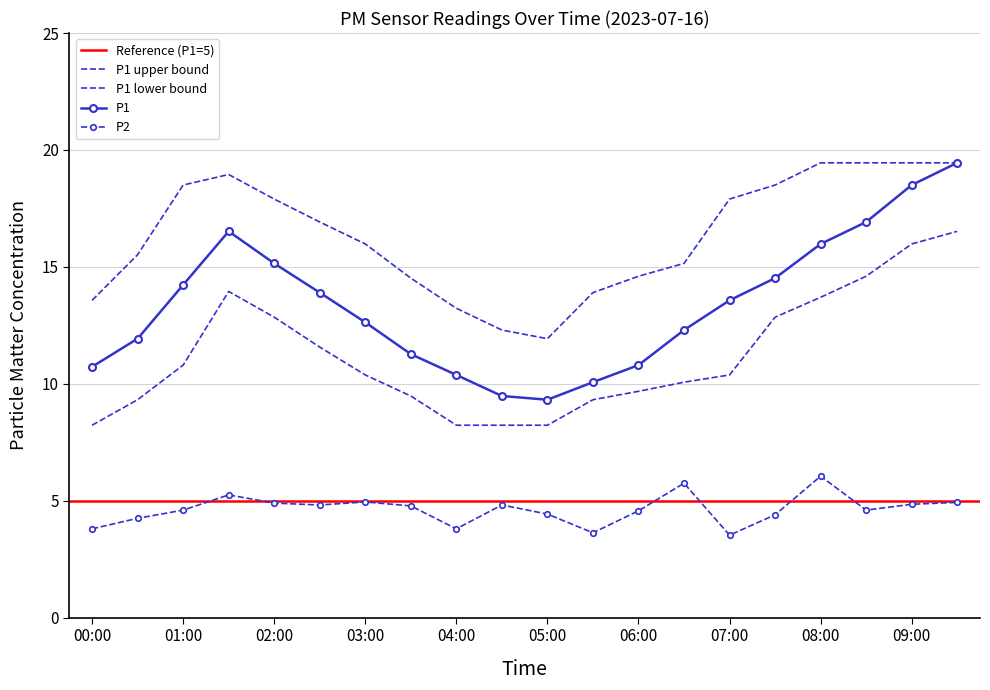

What is the sum of the P1 values at 04:30 and 01:00?

23.7